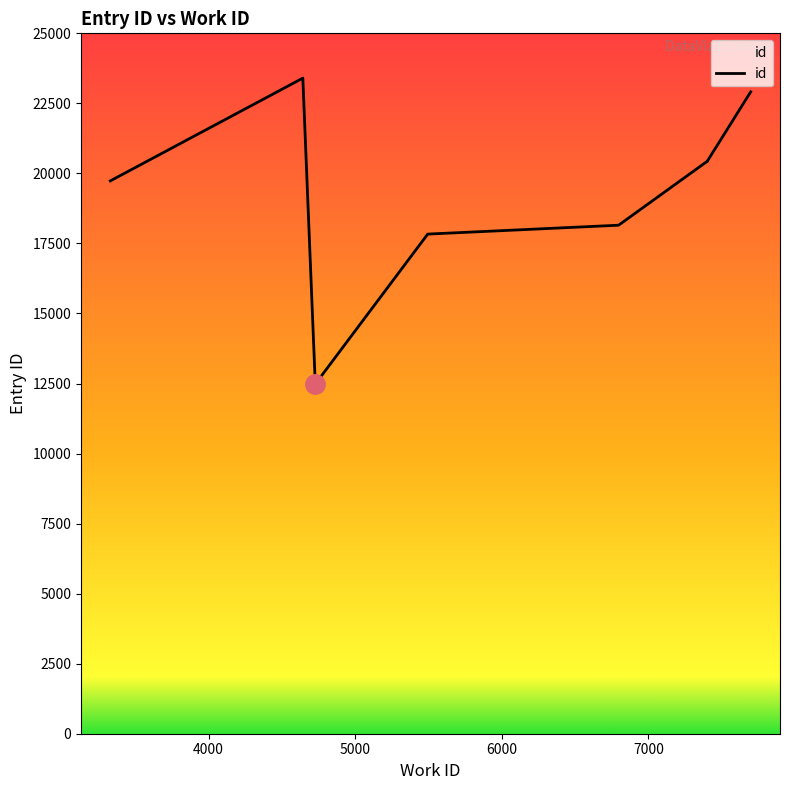

What is the sum of all values?

188307